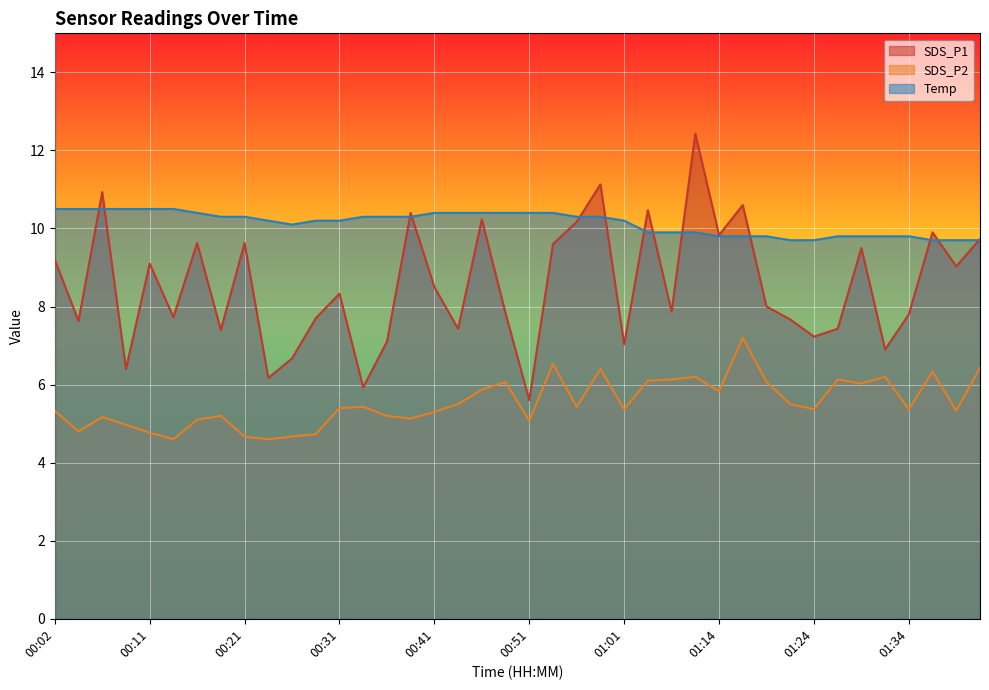

The Temp series shows 10.3 at 00:39. True or false?

True